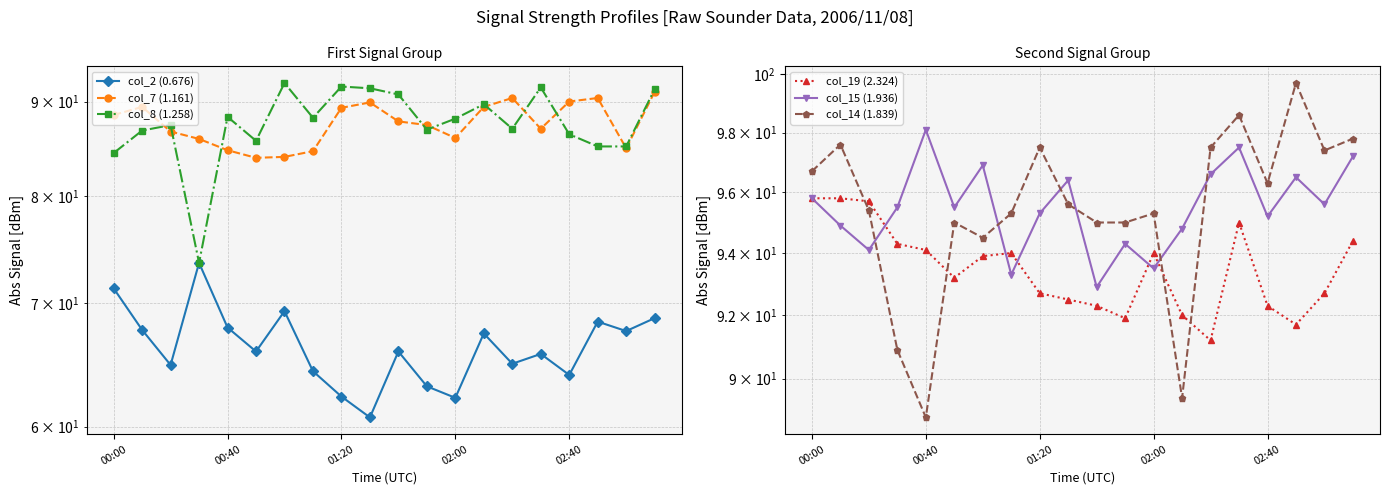

At which category is the sum across all series the highest?

19